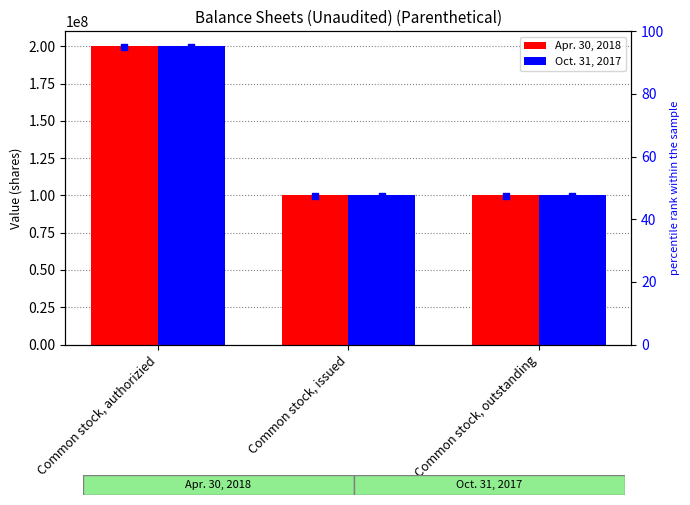

What are all the series names shown in the legend?

Apr. 30, 2018, Oct. 31, 2017